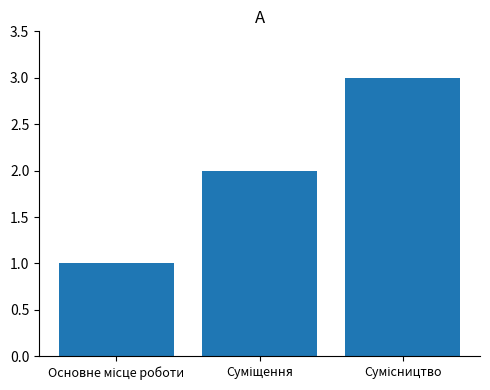

What is the sum of all values?

6